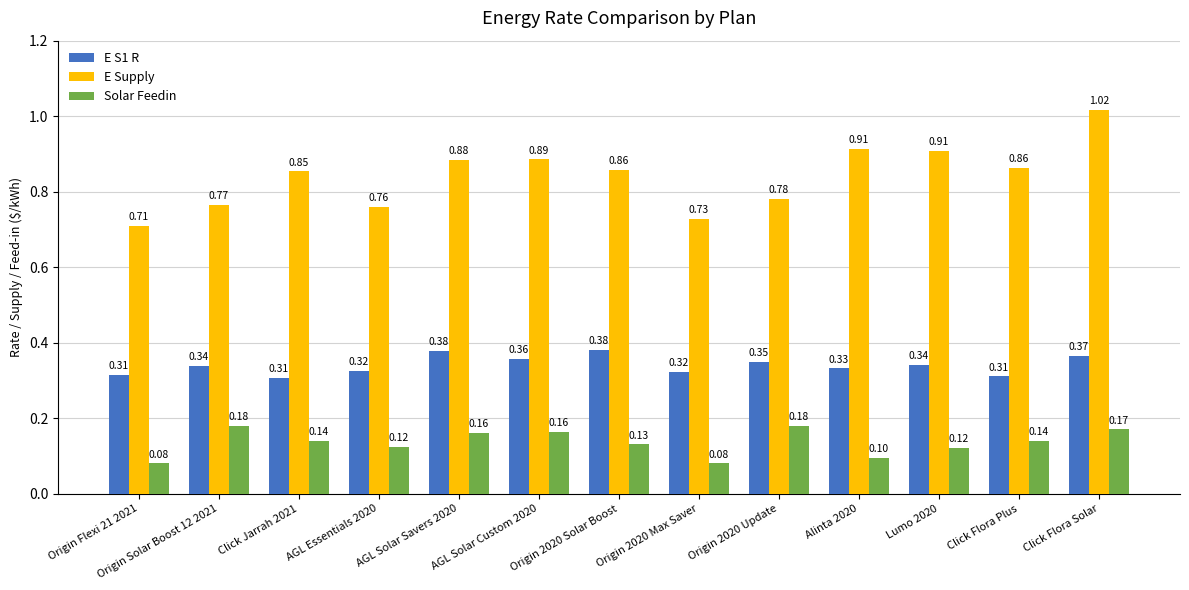

Rank the series at Click Jarrah 2021 from lowest to highest value.

Solar Feedin, E S1 R, E Supply